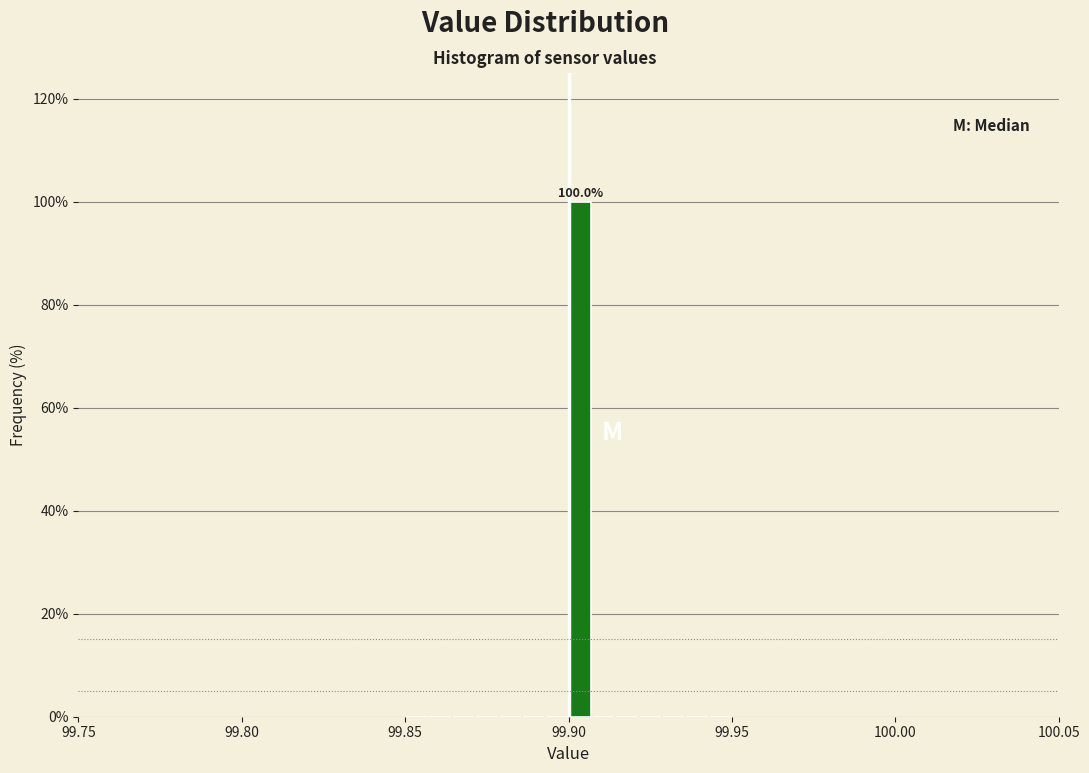

Read against the x-axis, roughly where is the centre of the tallest bar?

99.905